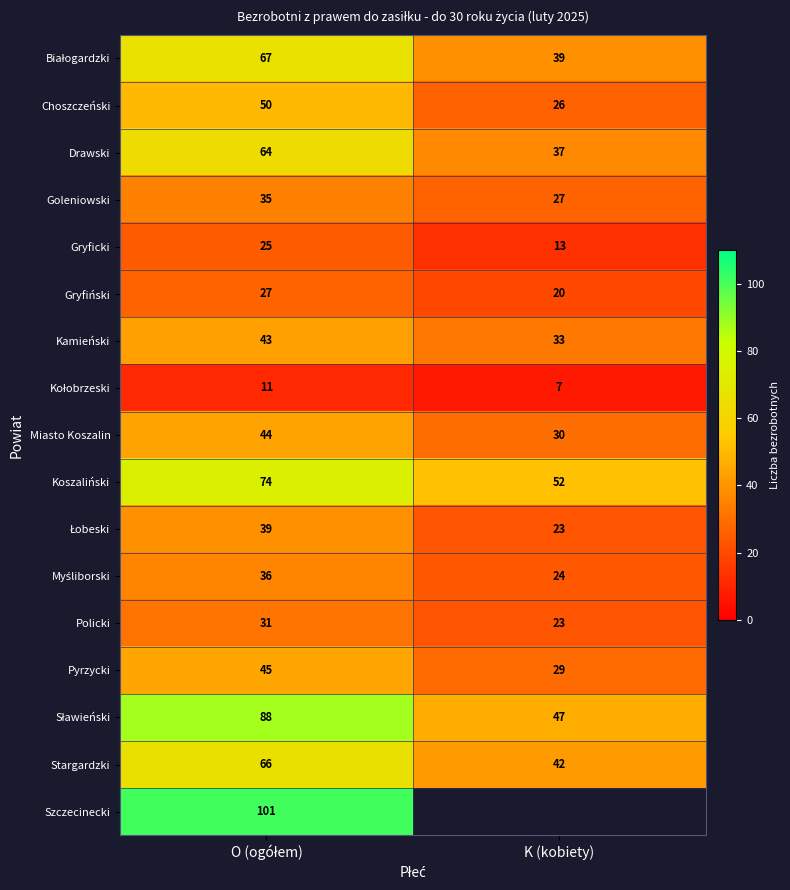

At which category is the sum across all series the highest?

O (ogółem)